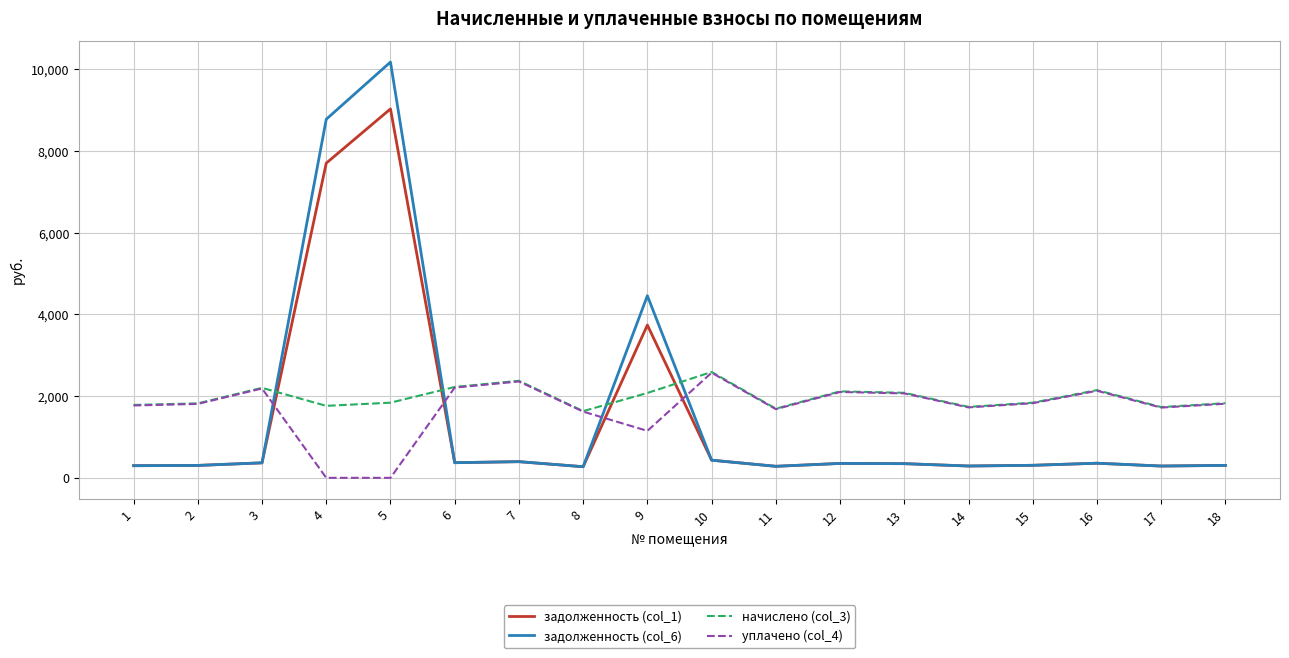

List the series in order of their overall mean, lowest first.

задолженность (col_1), задолженность (col_6), уплачено (col_4), начислено (col_3)